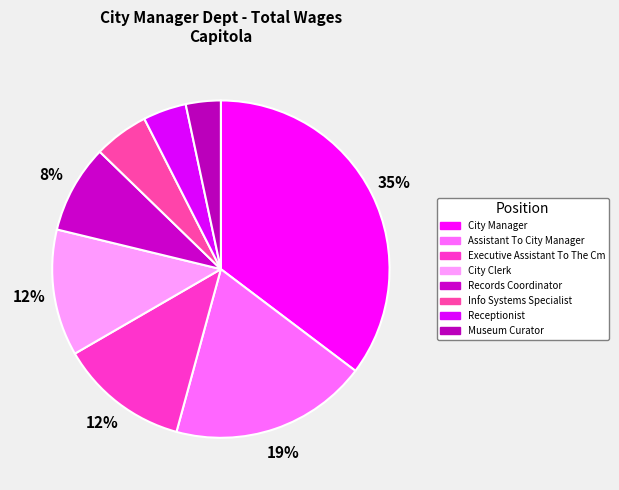

Is Assistant To City Manager the majority of the pie?

No